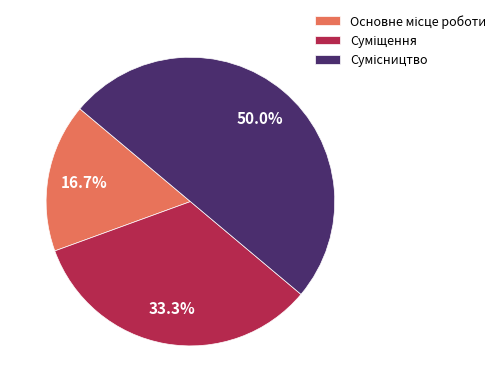

How many slices are in this pie chart?

3